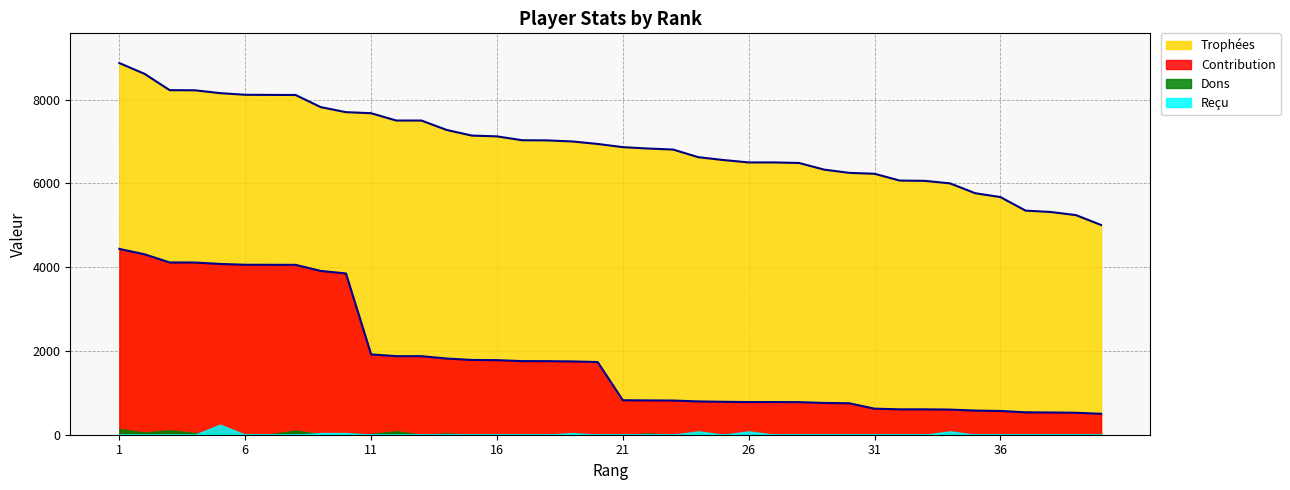

True or false: Trophées and Contribution intersect in this chart.

False